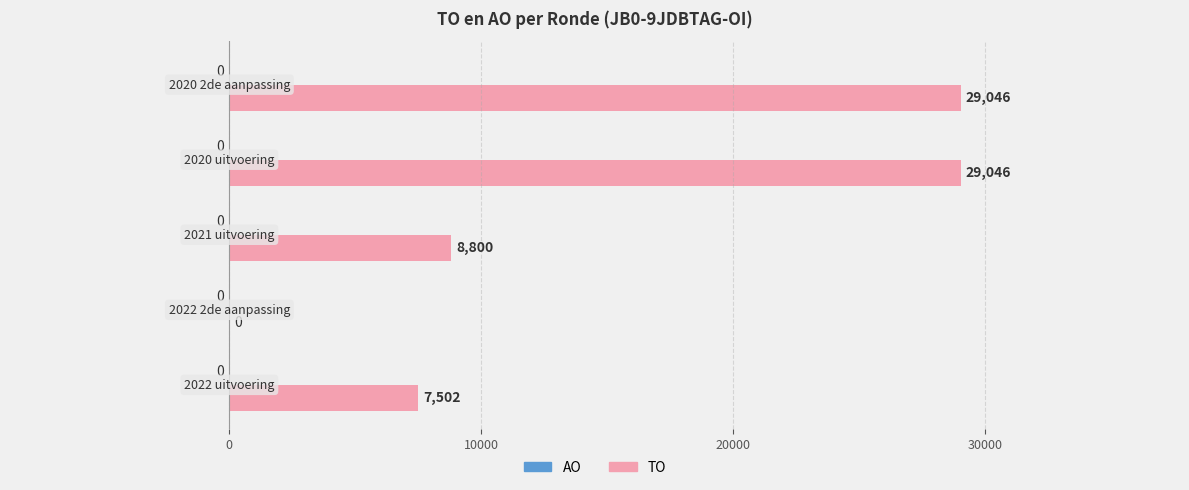

What is the maximum value shown in the chart?

29046